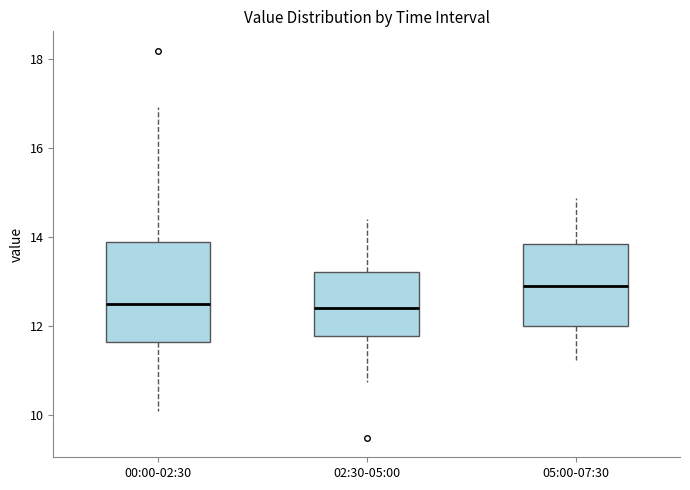

Comparing the boxes themselves (not the whiskers), which one is the tallest?

00:00-02:30